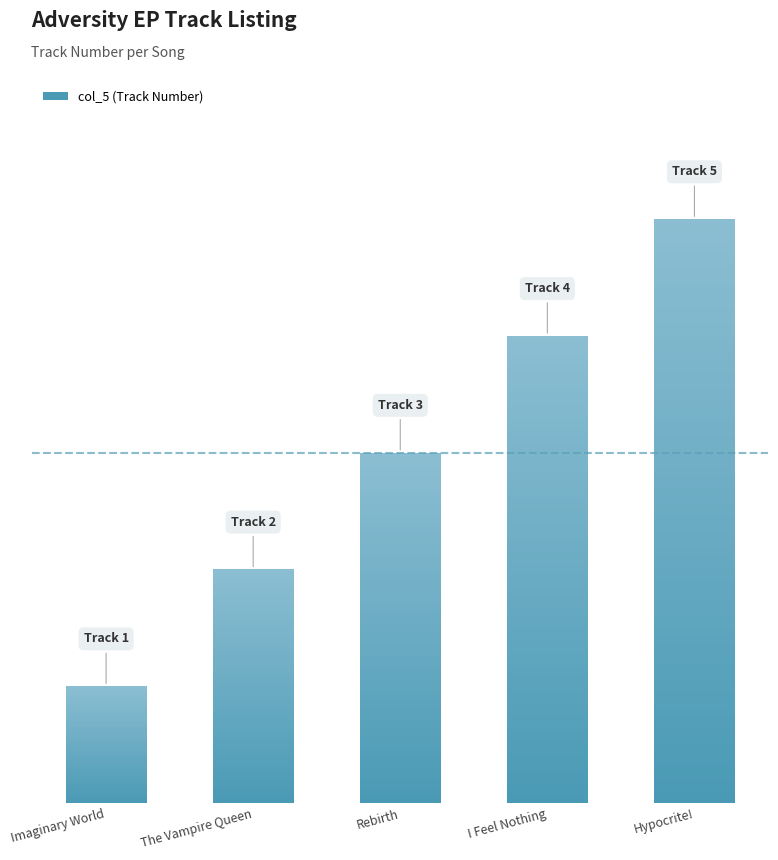

Are the bars horizontal?

No